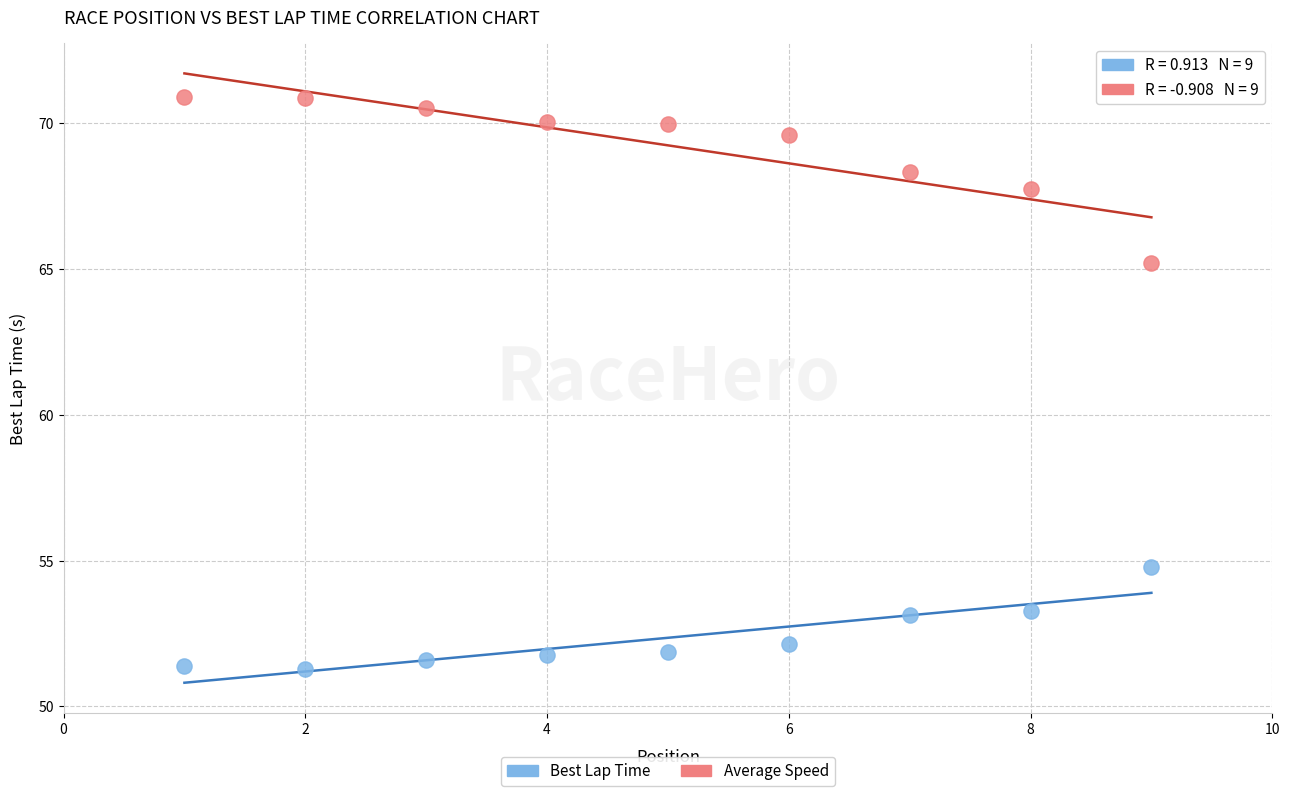

Which series reaches the maximum Y coordinate?

Average Speed